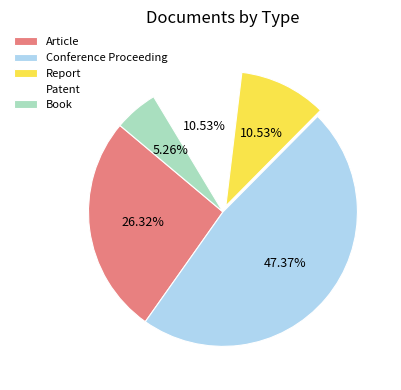

To the nearest percent, what is the average slice percentage?

20%